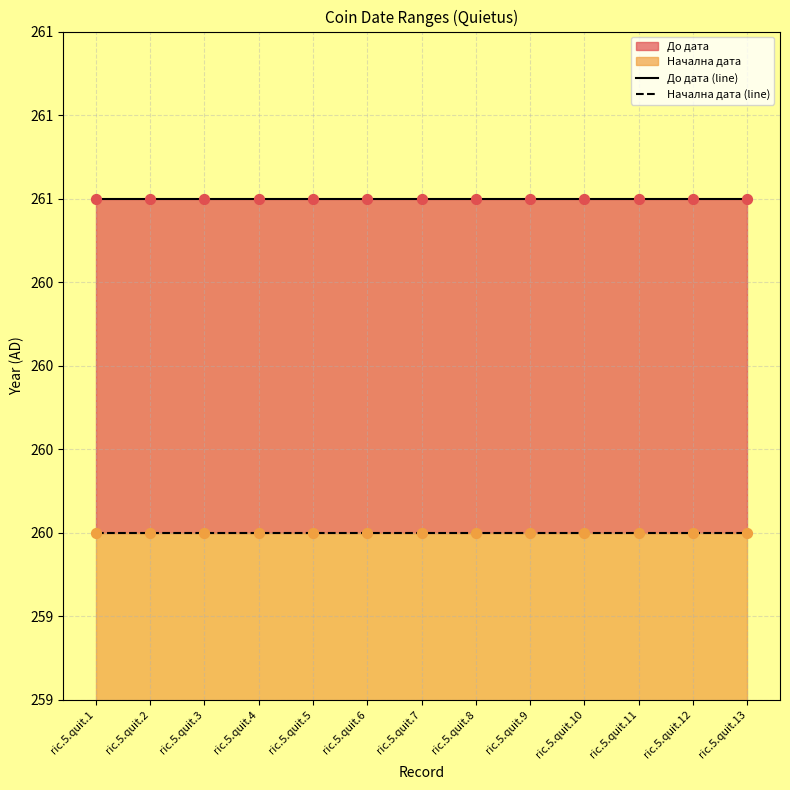

At how many categories does at least one series exceed 260?

13